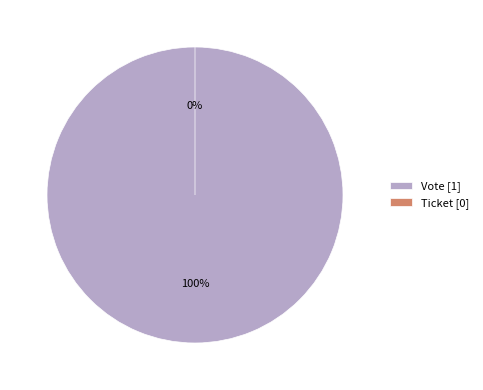

How many segments does this pie chart have?

2